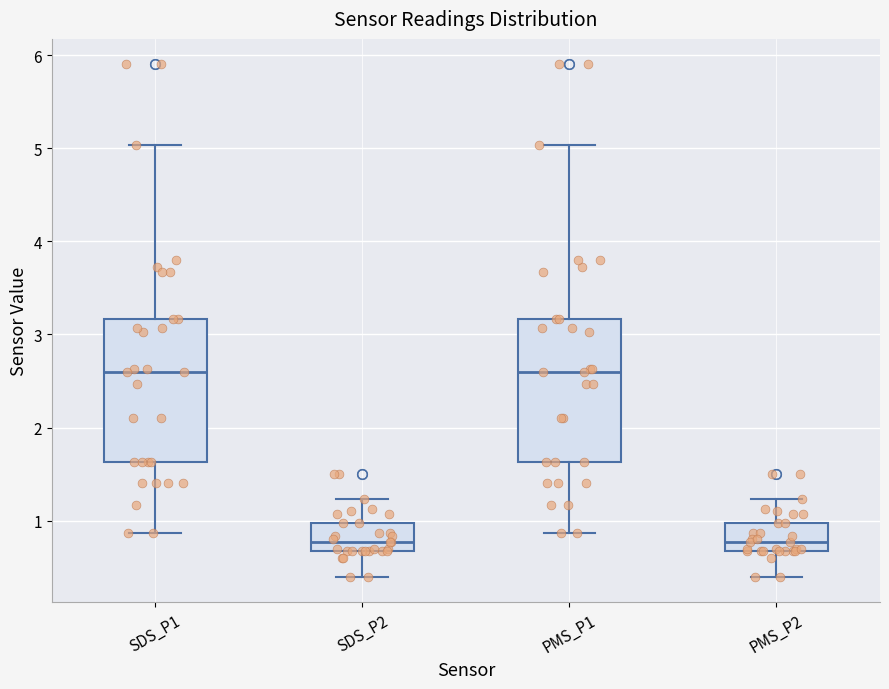

Reading left to right, transcribe this box plot: for each box, give where its median line is, the range the box spans, and where its two whiskers end, as read against the y-axis. The values are not printed on the chart, so give them approximately, as read against the axis.

SDS_P1: median 2.6, box 1.6 to 3.2, whiskers 0.9 to 5.0
SDS_P2: median 0.8, box 0.7 to 1.0, whiskers 0.4 to 1.2
PMS_P1: median 2.6, box 1.6 to 3.2, whiskers 0.9 to 5.0
PMS_P2: median 0.8, box 0.7 to 1.0, whiskers 0.4 to 1.2